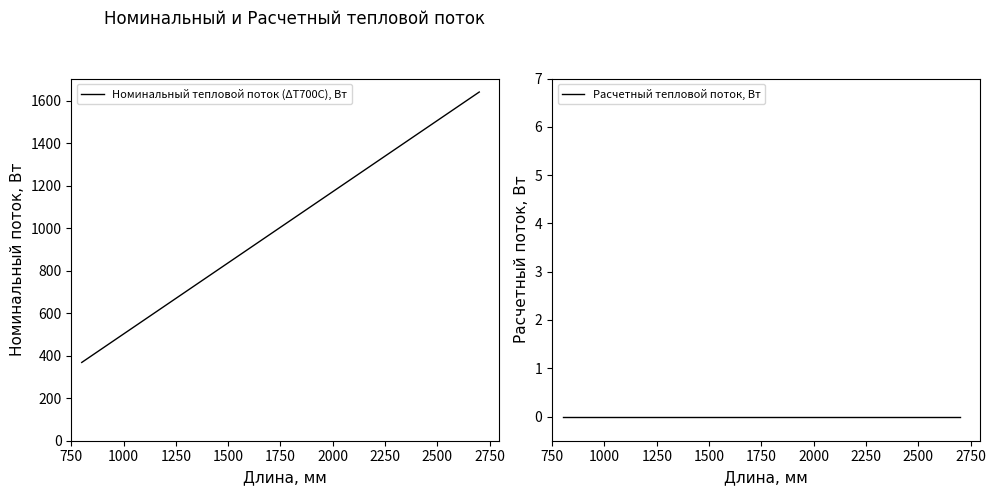

What is the maximum value for Номинальный тепловой поток (ΔТ700С), Вт?

1641.5